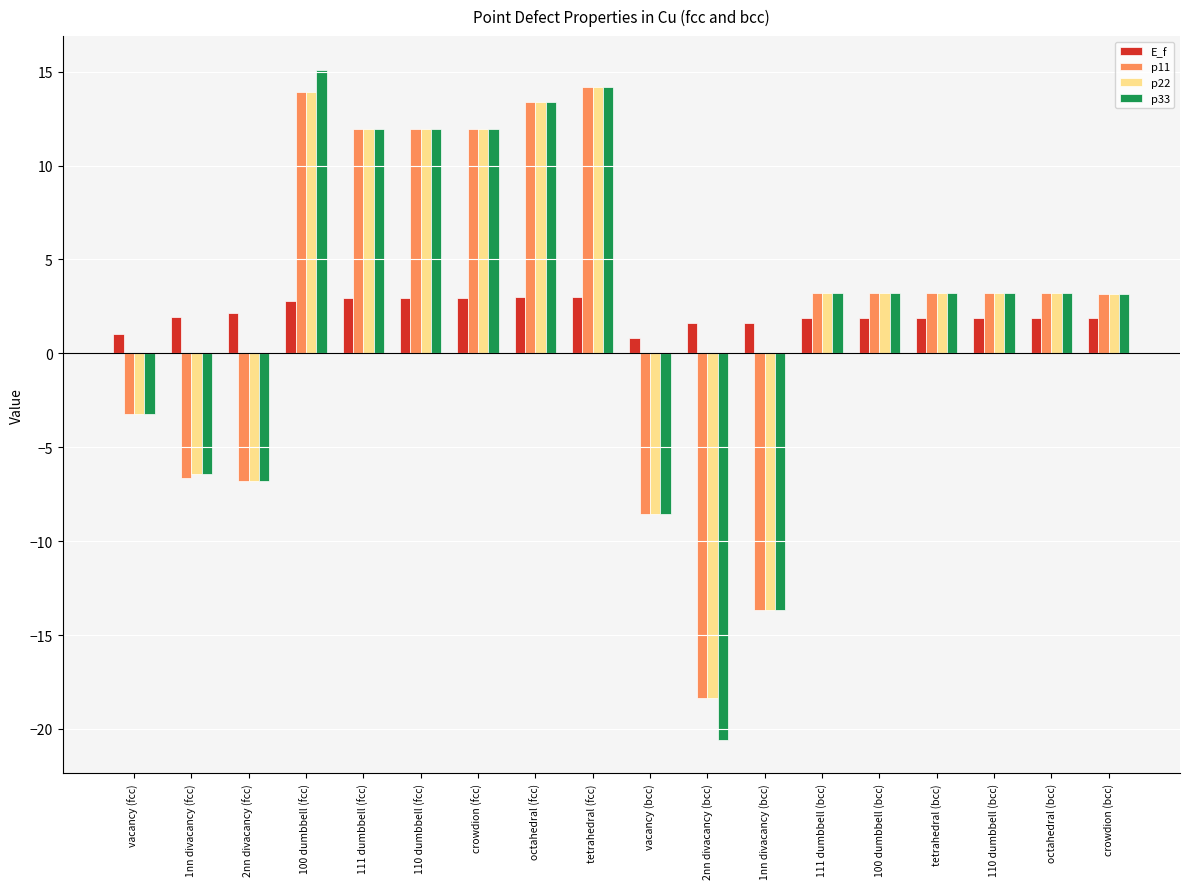

What is the label of the 17th bar from the right?

1nn divacancy (fcc)